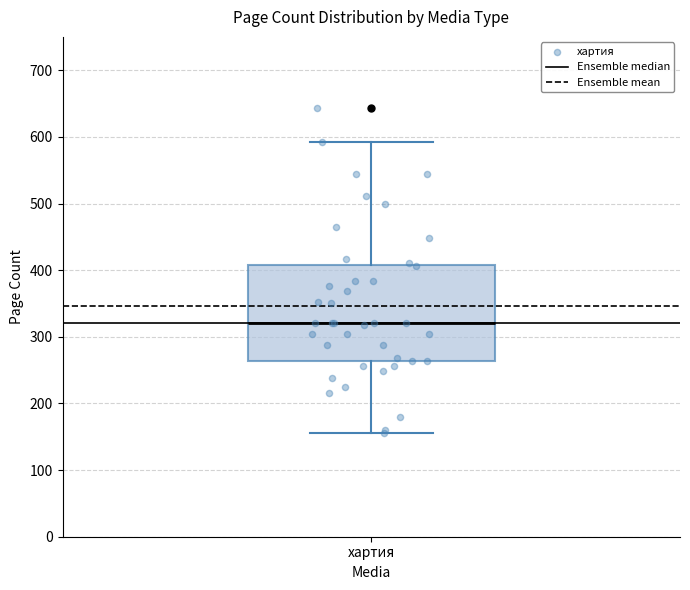

Where does the lower whisker of the box for хартия end on the y-axis? The values are not printed on the chart, so give them approximately, as read against the axis.

160